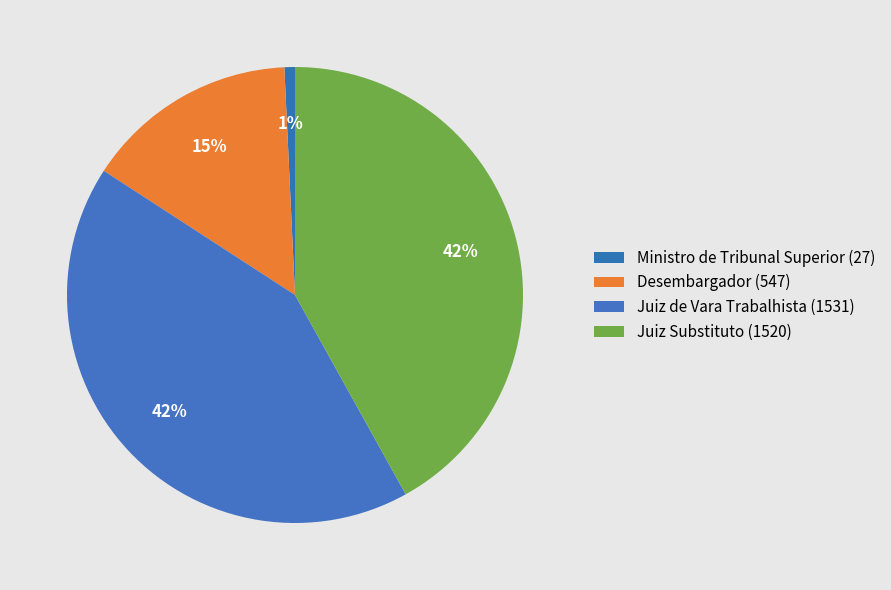

To the nearest percent, what percentage of the pie is Desembargador?

15%